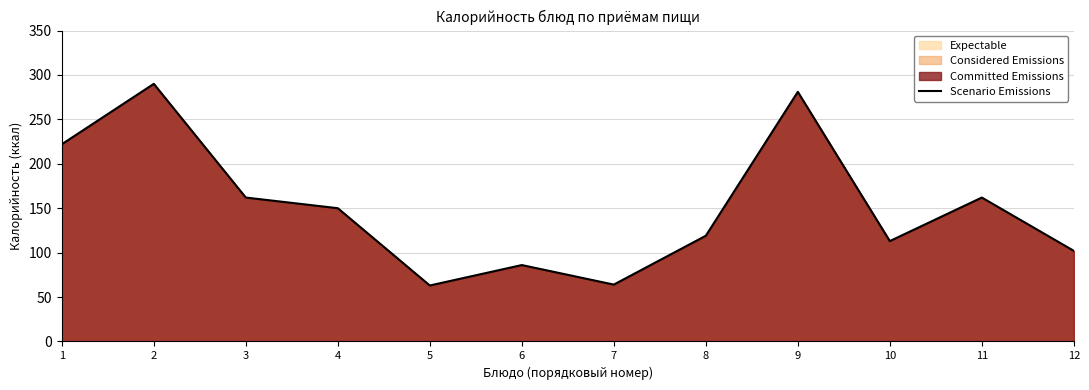

True or false: there are more than 0 points higher than both neighbors.

True